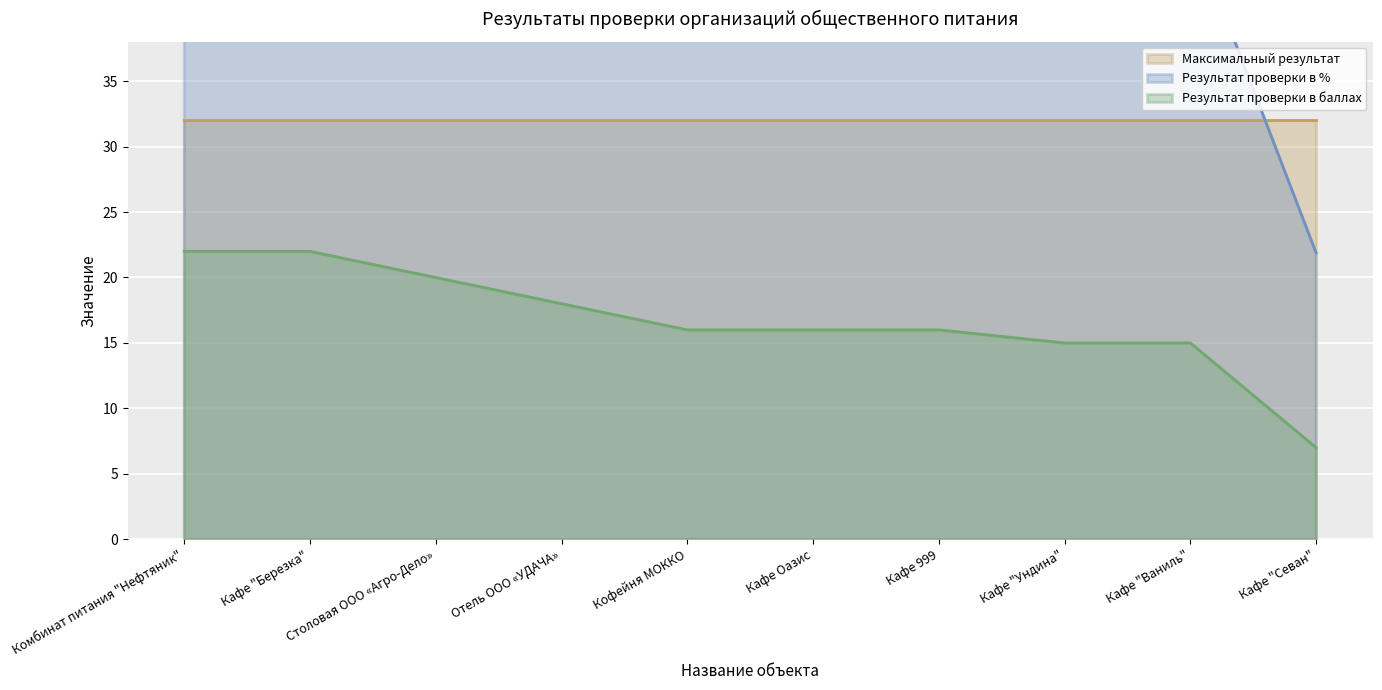

What is the value of the Результат проверки в баллах point at the 10th from the left?

7.0